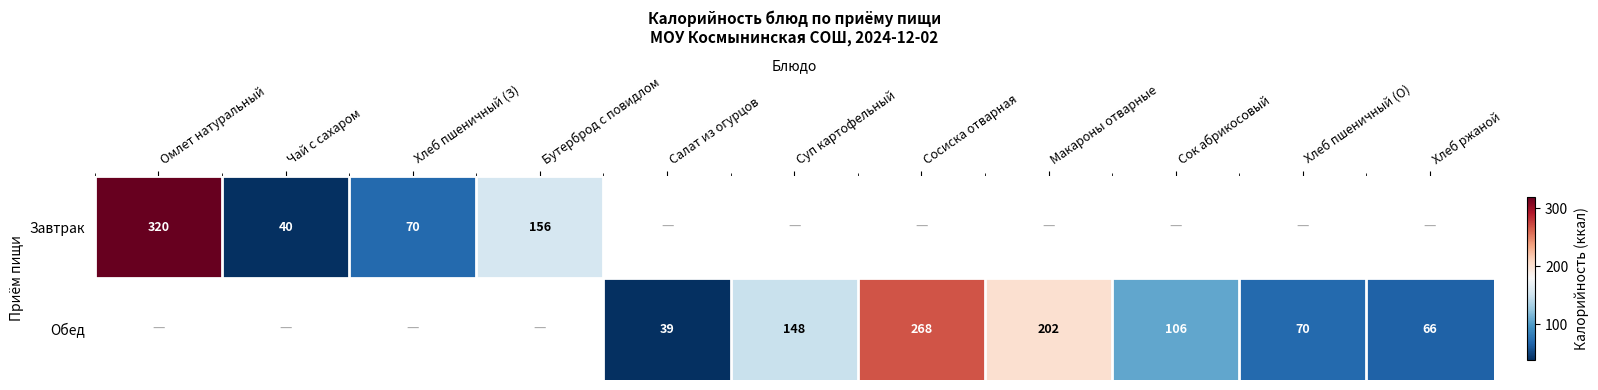

What is the sum of the Завтрак values at Чай с сахаром and Омлет натуральный?

360